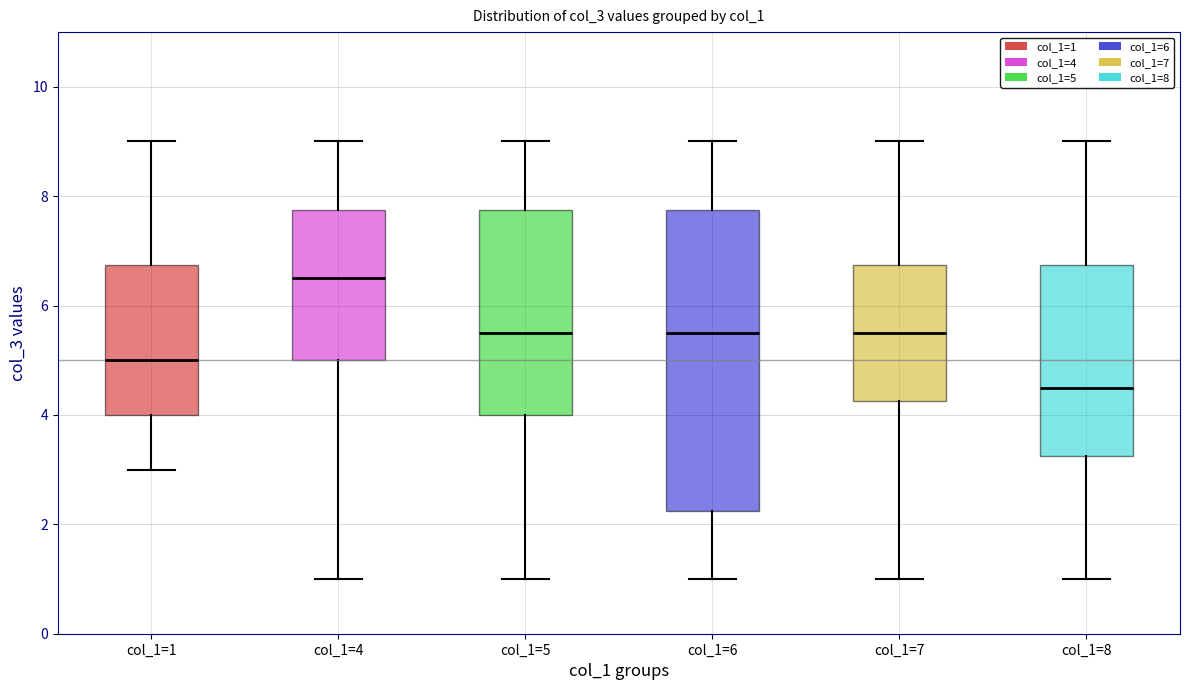

Comparing the boxes themselves (not the whiskers), which one is the tallest?

col_1=6